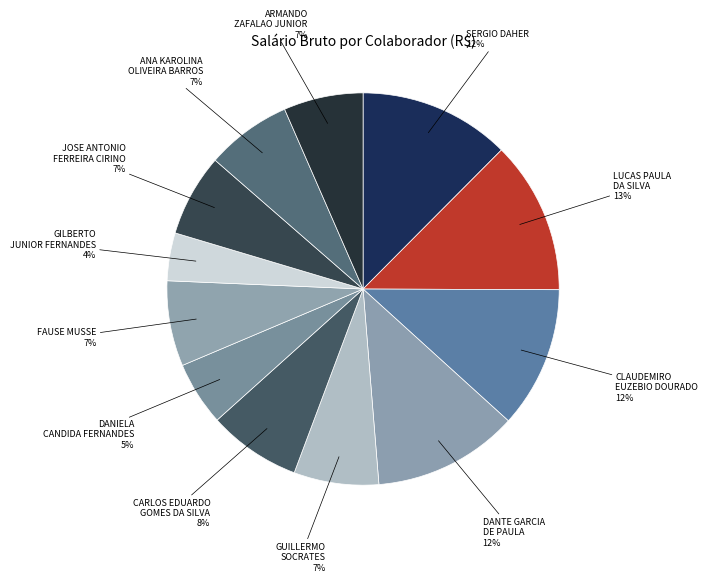

How many segments does this pie chart have?

12